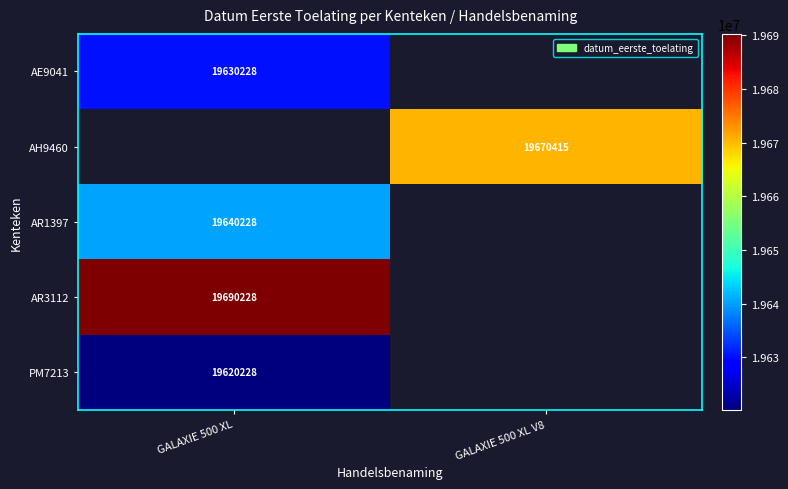

Is it true that PM7213 equals 5460693 at GALAXIE 500 XL?

False